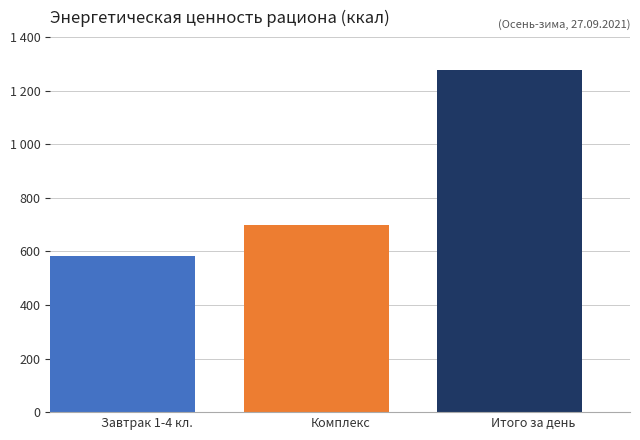

What is the difference between the values at Завтрак 1-4 кл. and Итого за день?

697